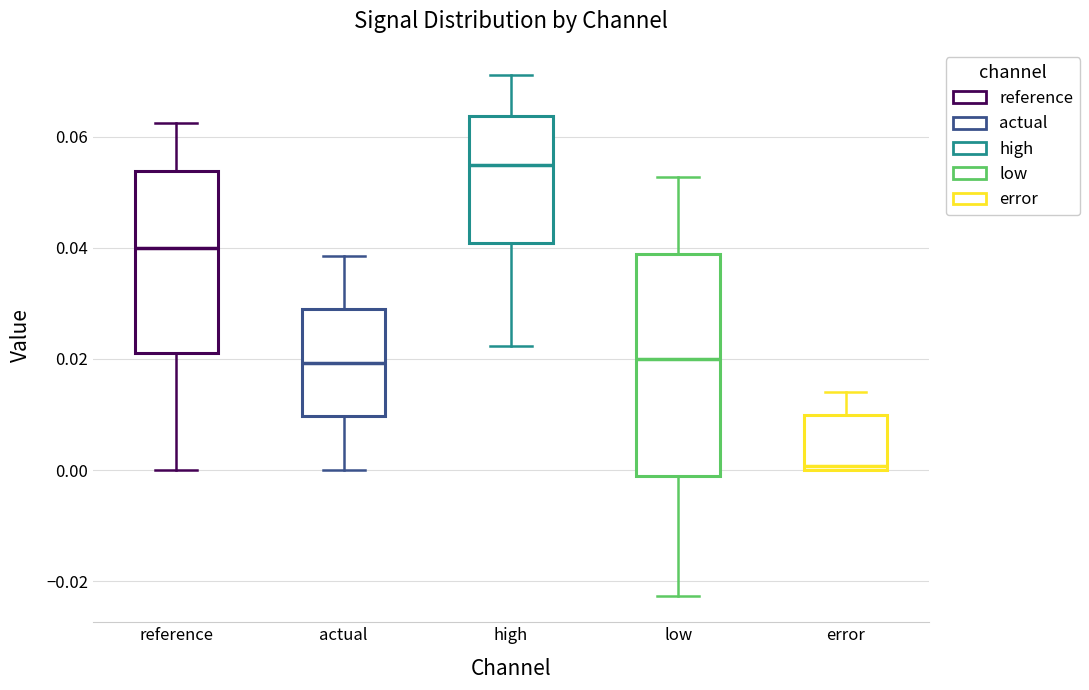

Where does the upper whisker of the box for reference end on the y-axis? The values are not printed on the chart, so give them approximately, as read against the axis.

0.062